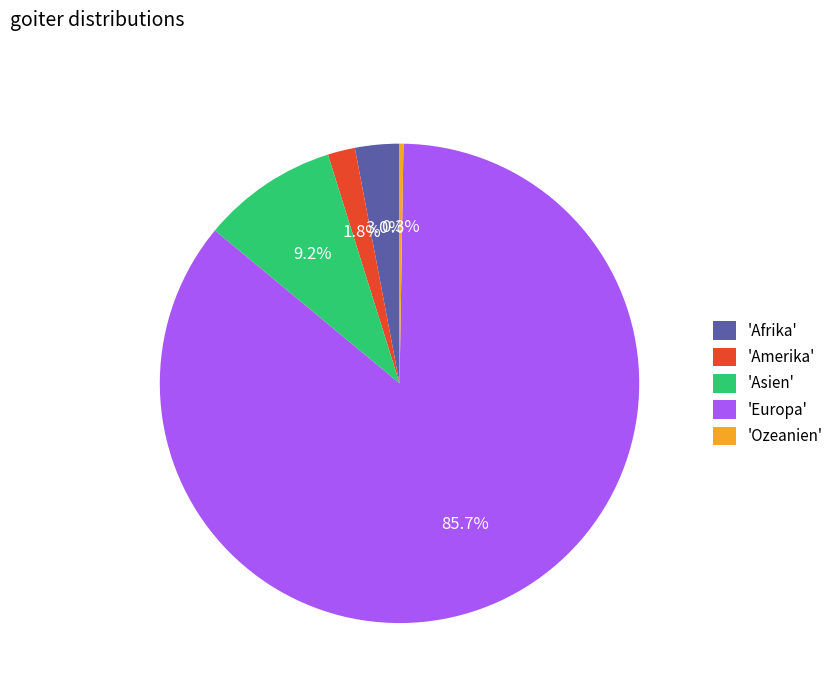

How much of the chart is everything except 'Europa'?

14.3%